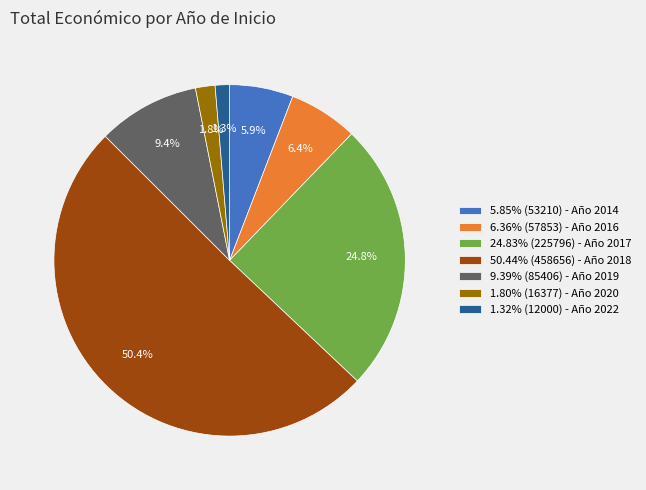

Do 6.36% (57853) - Año 2016 and 1.80% (16377) - Año 2020 together represent more than half of the pie?

No